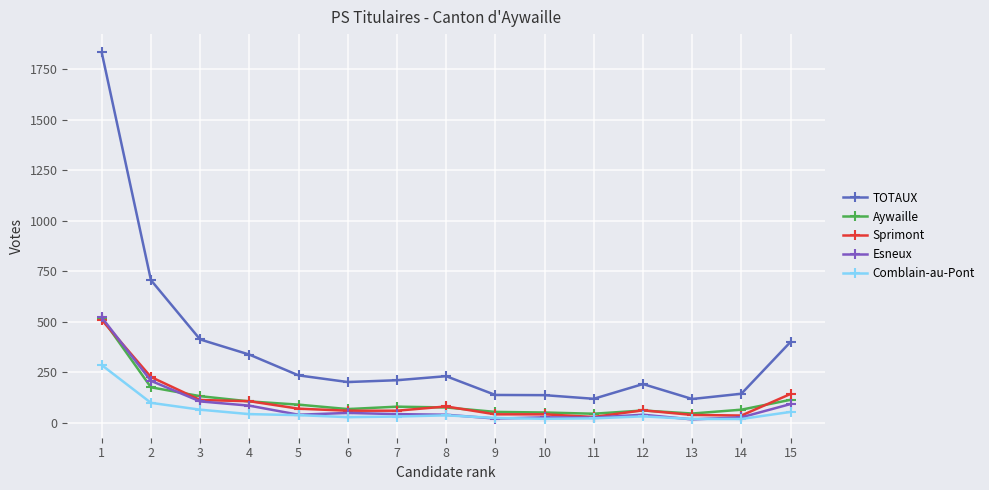

Where is the first local maximum for Comblain-au-Pont?

8